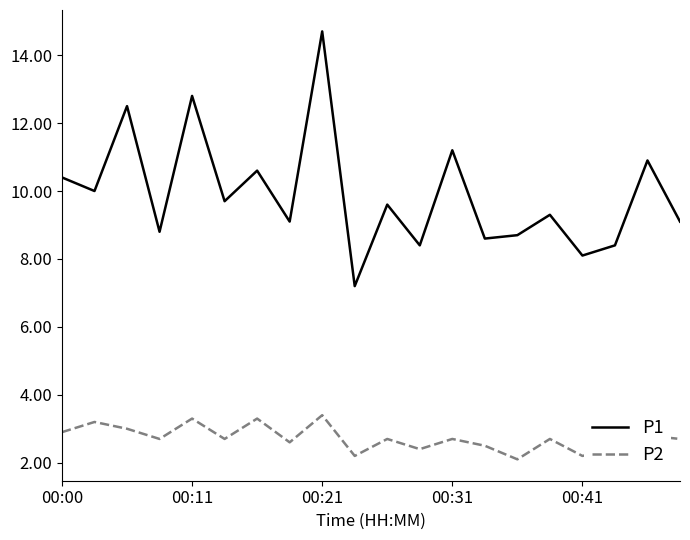

What is the sum of all P1 values?

198.1